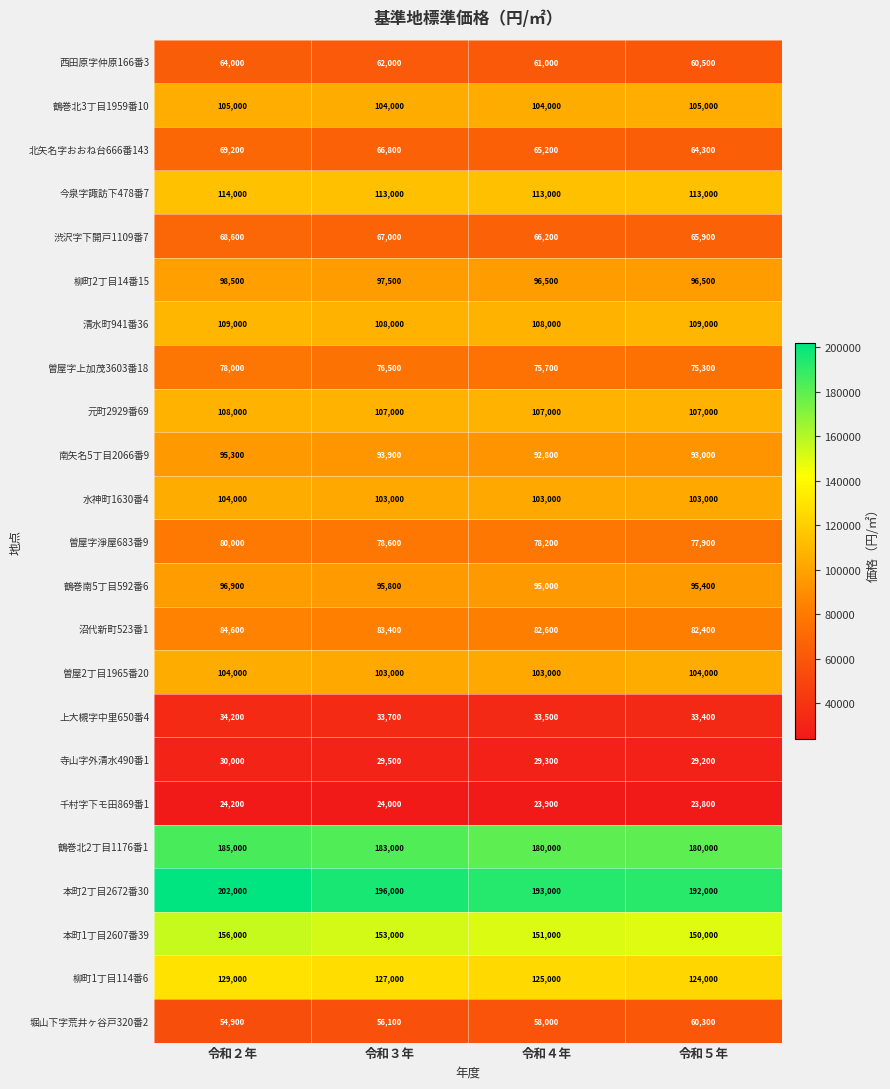

Which series changed the most between 令和４年 and 令和５年?

堀山下字荒井ヶ谷戸320番2